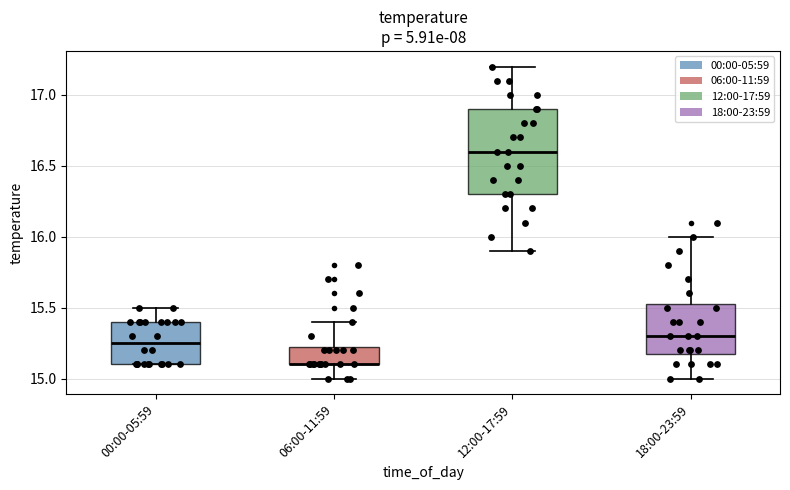

Reading left to right, transcribe this box plot: for each box, give where its median line is, the range the box spans, and where its two whiskers end, as read against the y-axis. The values are not printed on the chart, so give them approximately, as read against the axis.

00:00-05:59: median 15.25, box 15.10 to 15.40, whiskers 15.10 to 15.50
06:00-11:59: median 15.10 (drawn on the box's lower edge), box 15.10 to 15.25, whiskers 15.00 to 15.40
12:00-17:59: median 16.60, box 16.30 to 16.90, whiskers 15.90 to 17.20
18:00-23:59: median 15.30, box 15.20 to 15.55, whiskers 15.00 to 16.00